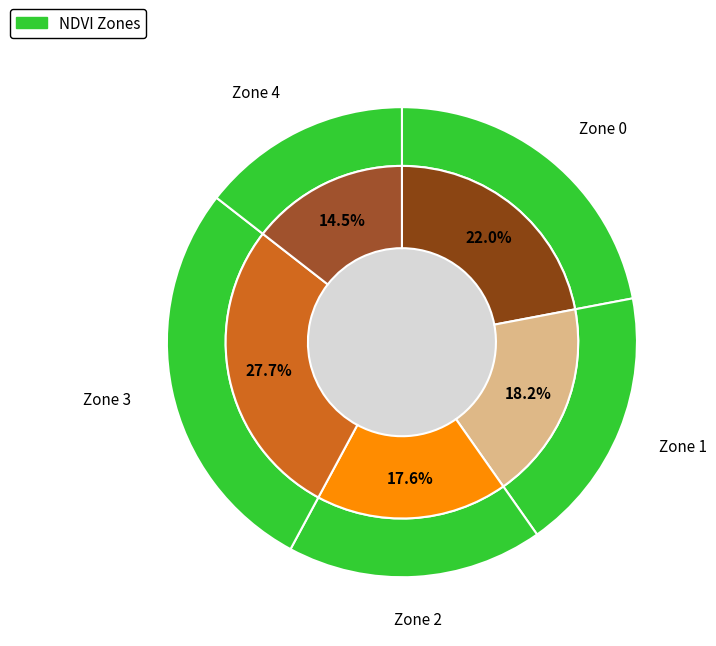

What percentage is the Zone 2 slice, to the nearest percent?

18%